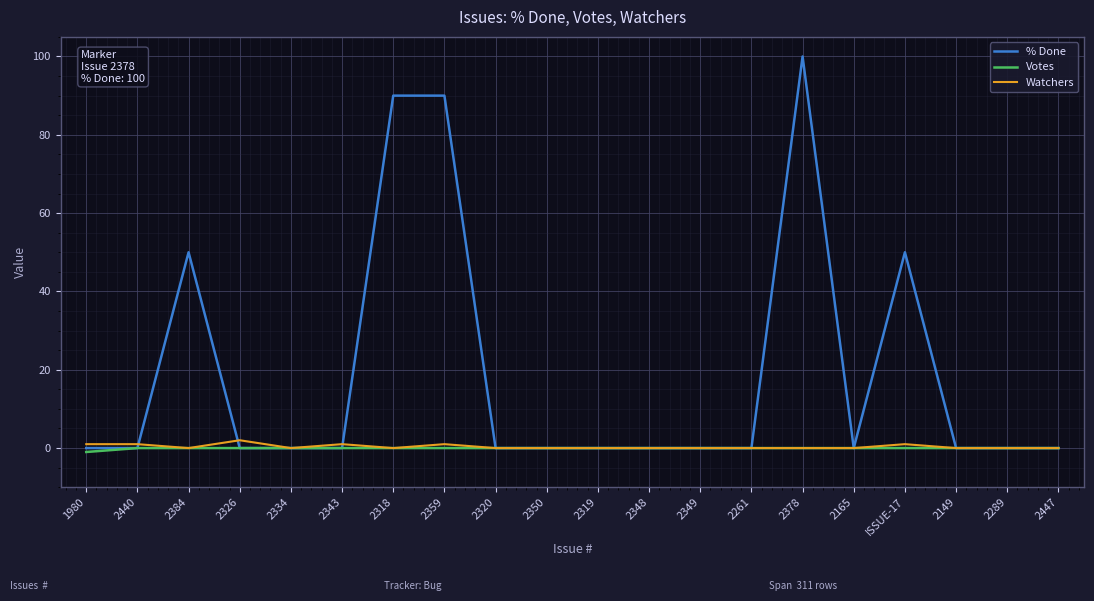

What position from the left is 2149?

18